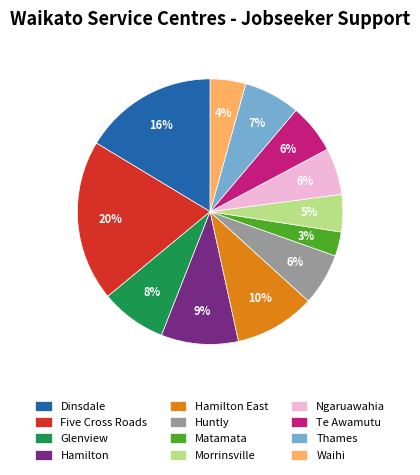

Does Dinsdale account for over 50% of the chart?

No